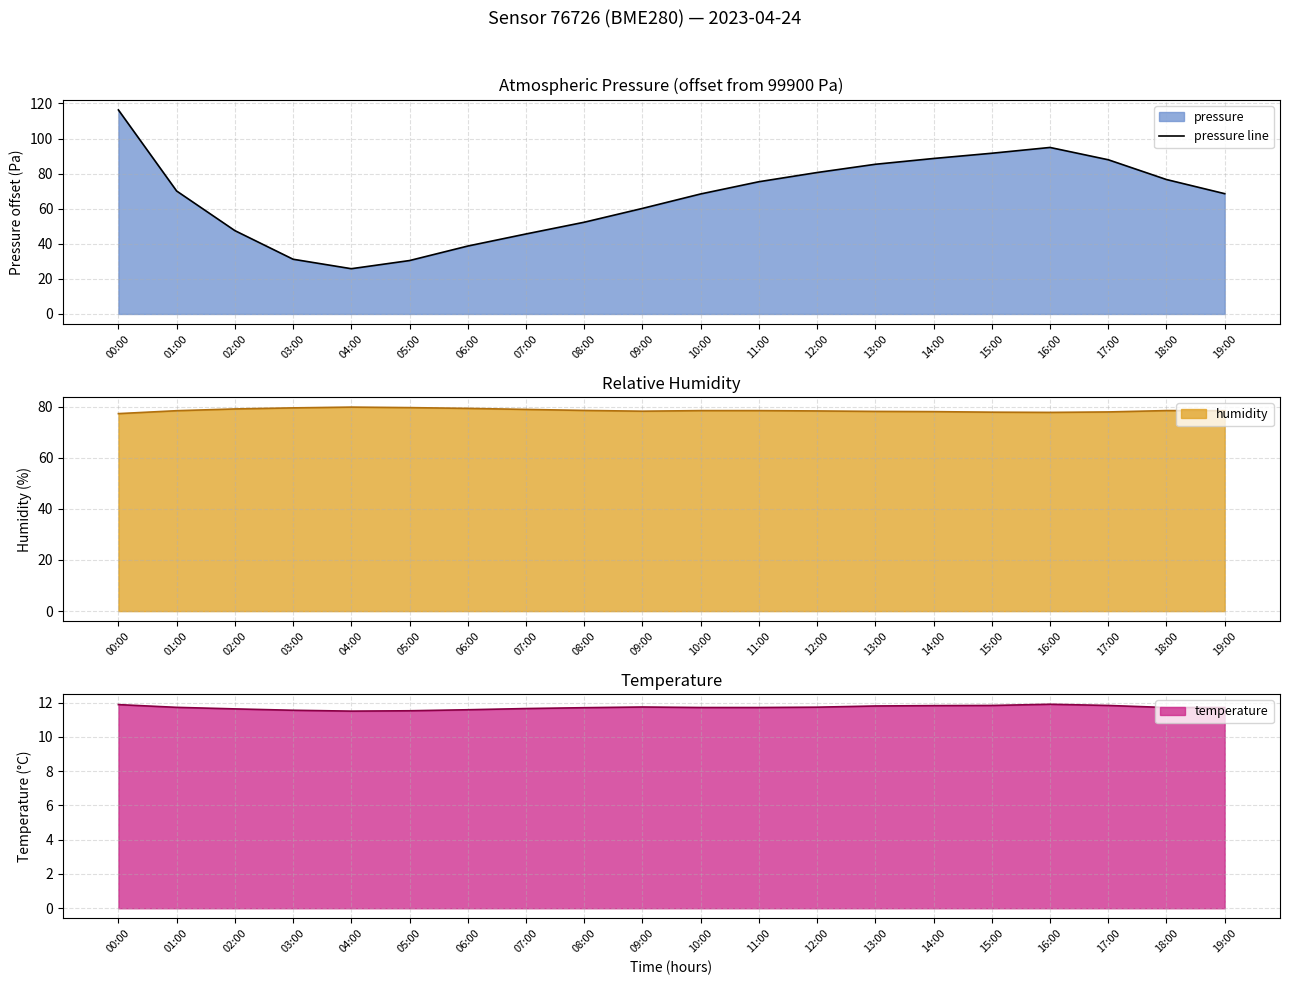

What is the greatest value displayed?

116.3